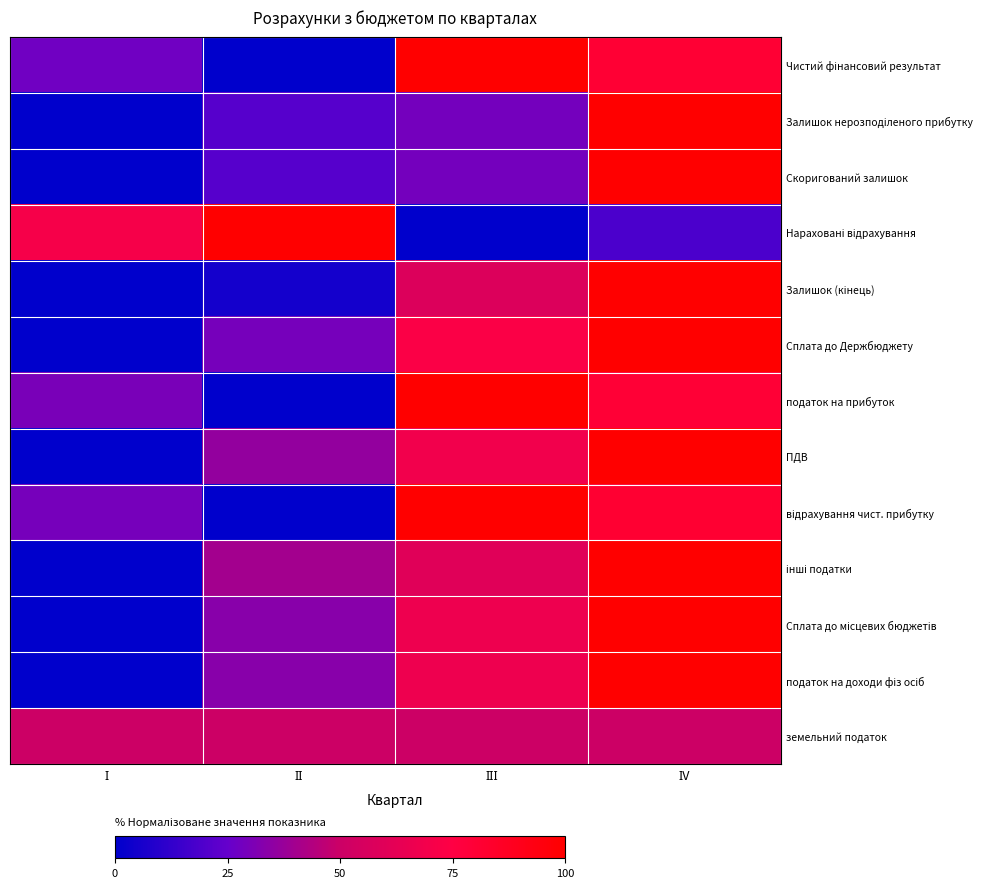

How many distinct data groups are displayed?

13